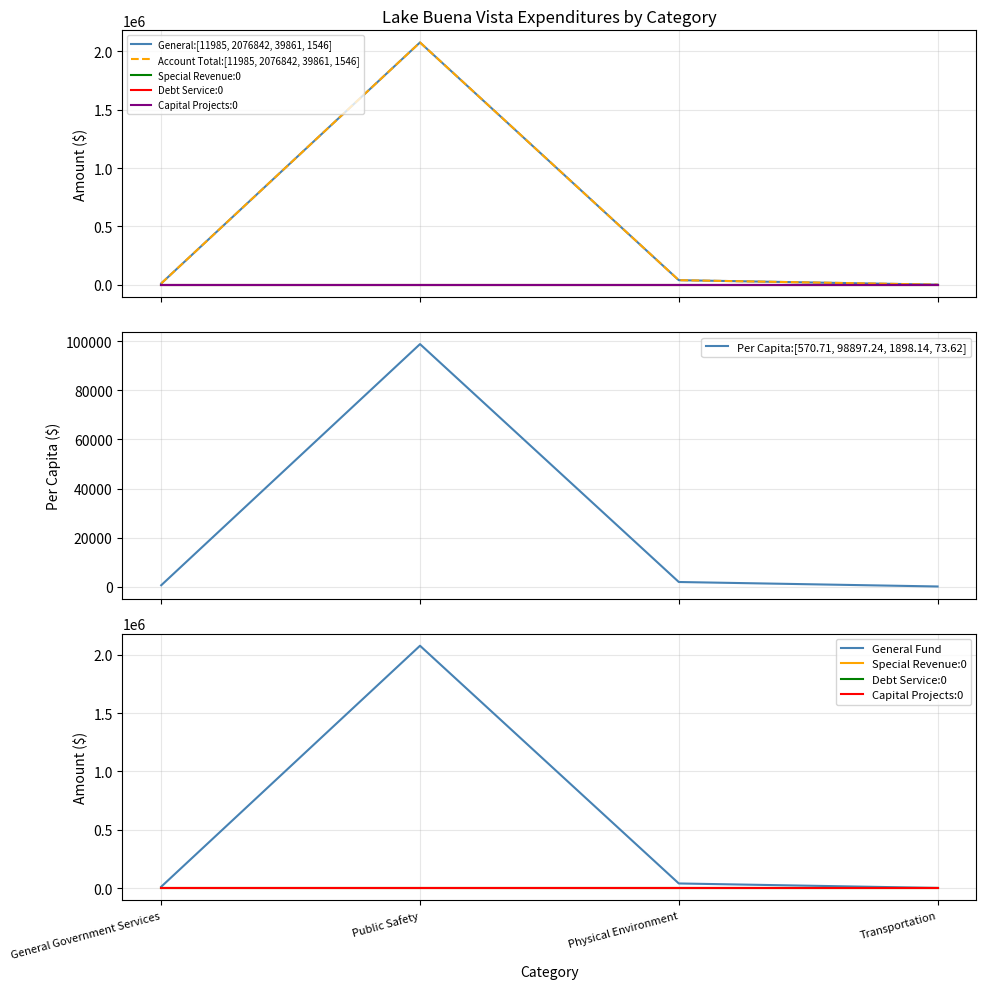

Which category has the highest value in the Account Total series?

Public Safety